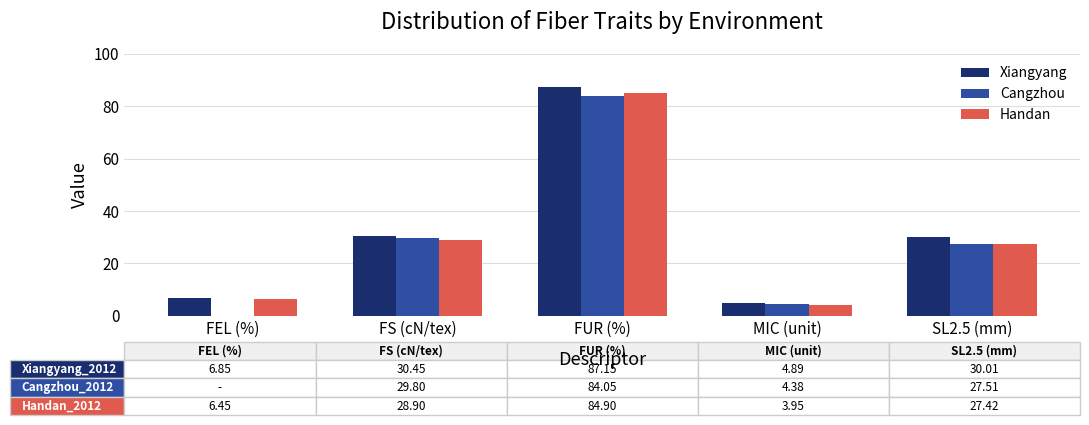

What is the greatest value displayed?

87.2